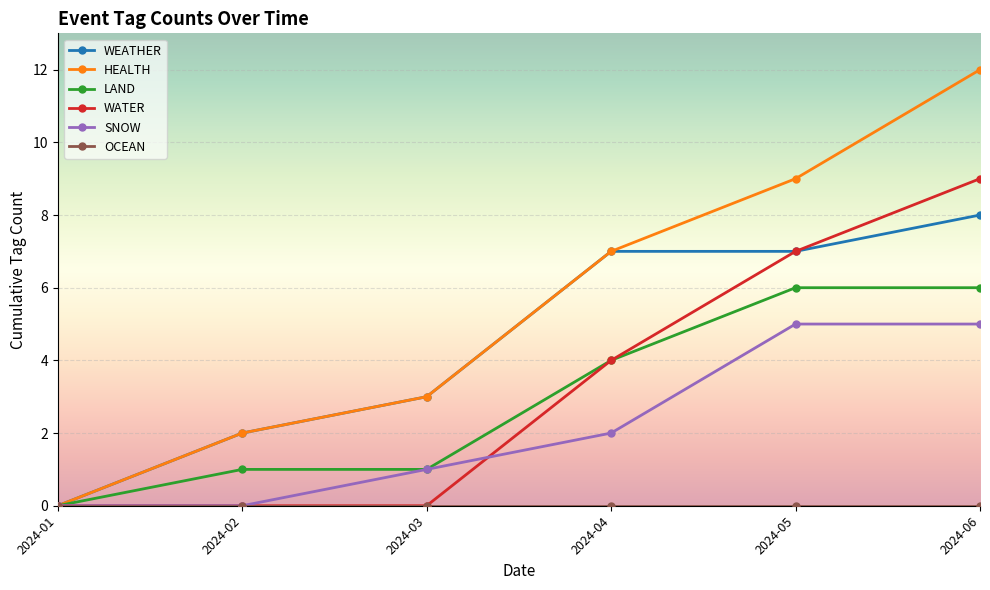

How many lines are shown in the chart?

6